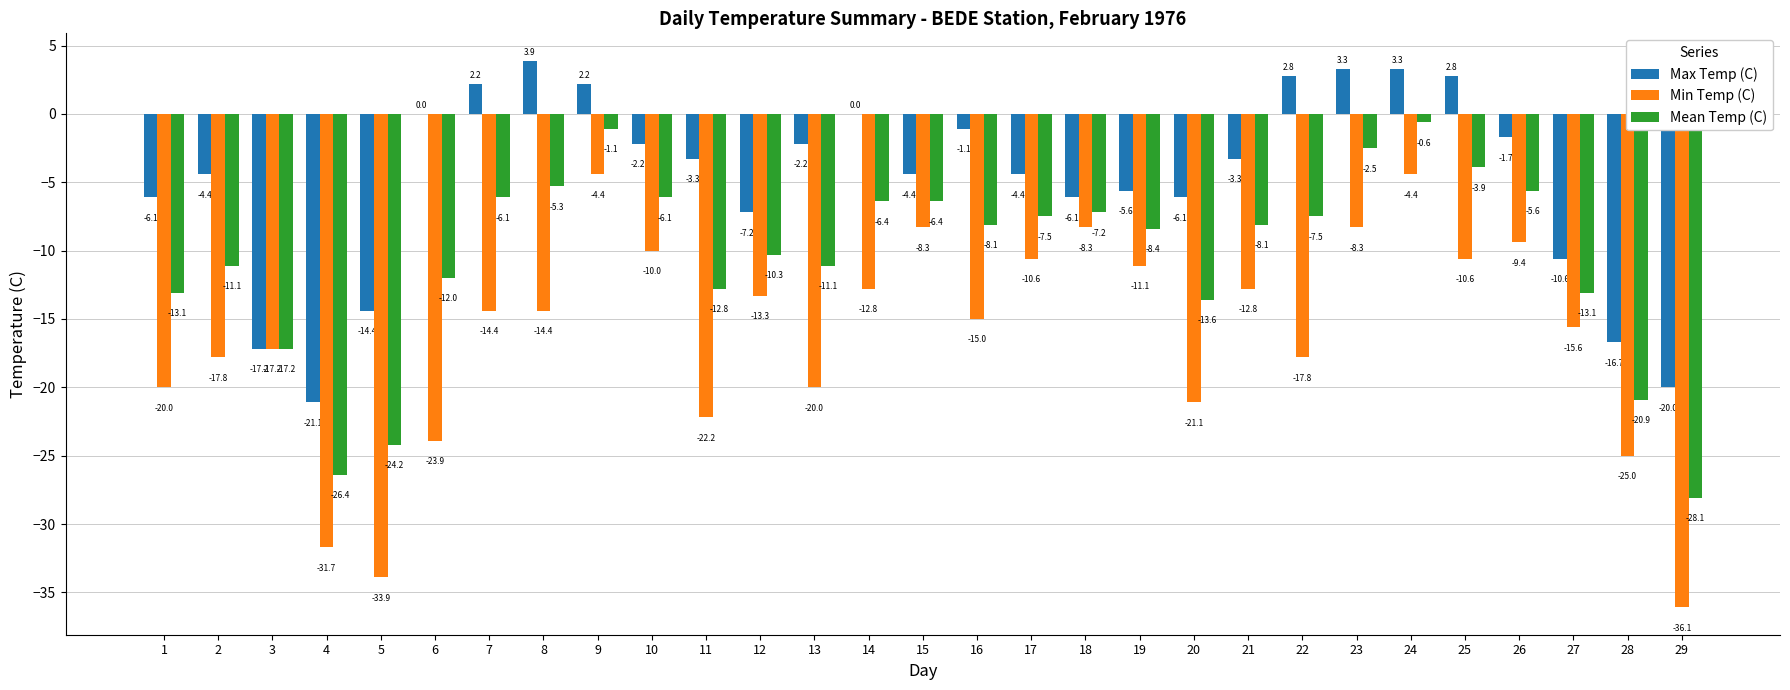

Which series changed the most between 13 and 21?

Min Temp (C)